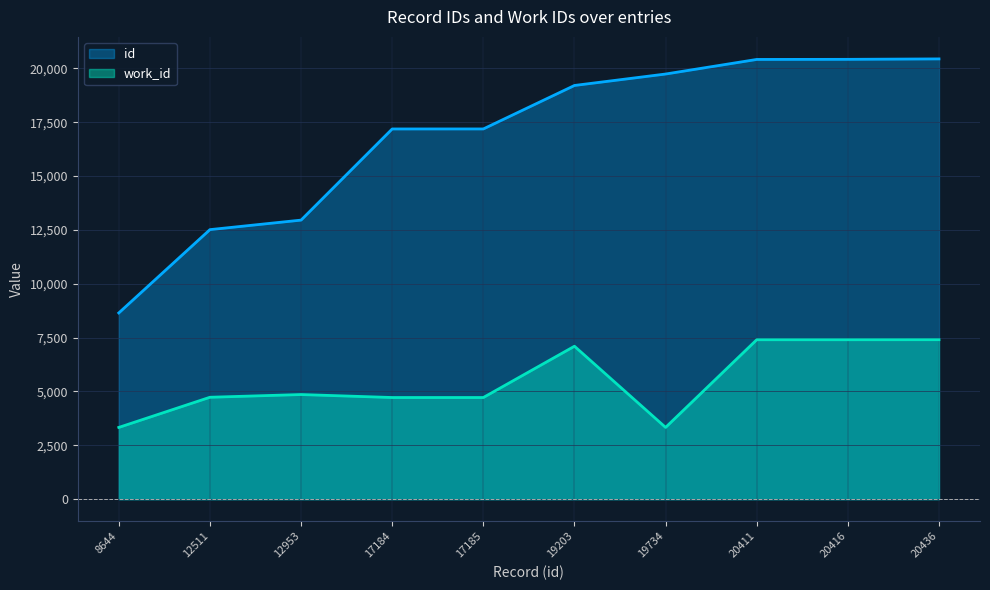

What is the total value across all series at 19734?

23064